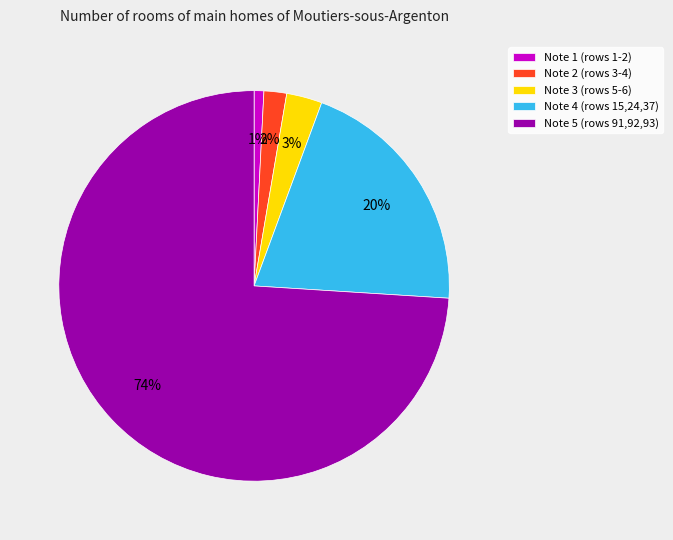

Is the sum of Note 2 (rows 3-4) and Note 3 (rows 5-6) greater than half?

No